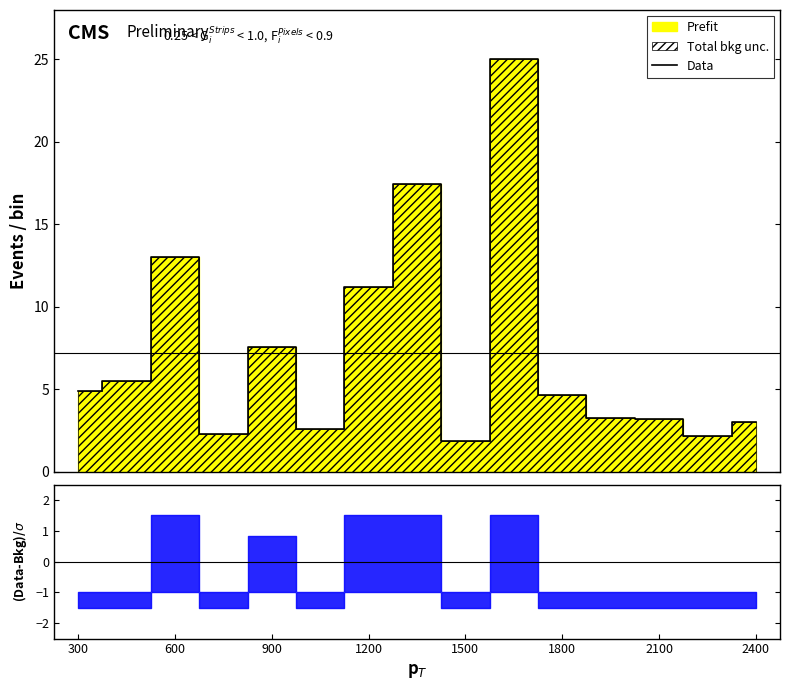

How many data points are less than 4?

7